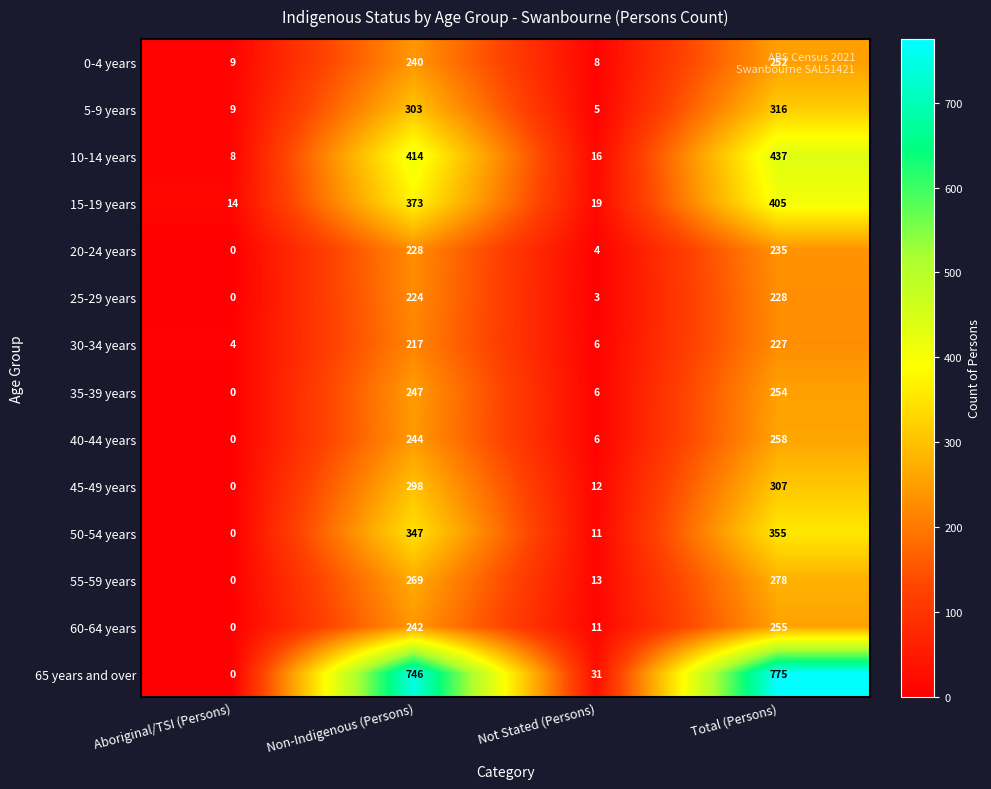

Rank the categories by 0-4 years value from lowest to highest.

Not Stated (Persons), Aboriginal/TSI (Persons), Non-Indigenous (Persons), Total (Persons)